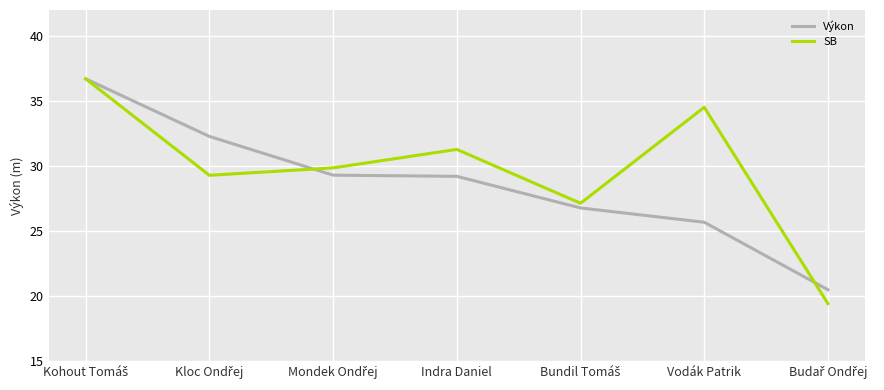

What position from the right is Vodák Patrik?

2